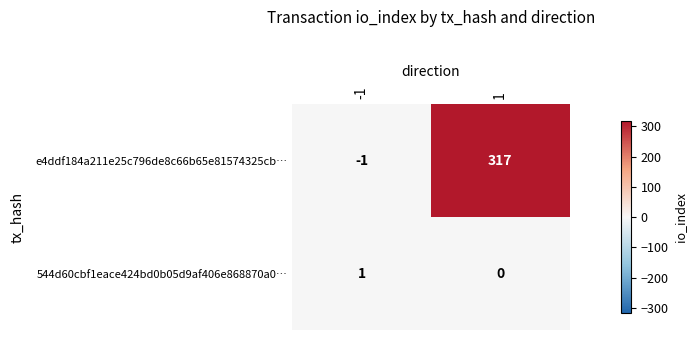

Which series has the largest total across all categories?

e4ddf184a211e25c796de8c66b65e81574325cb…